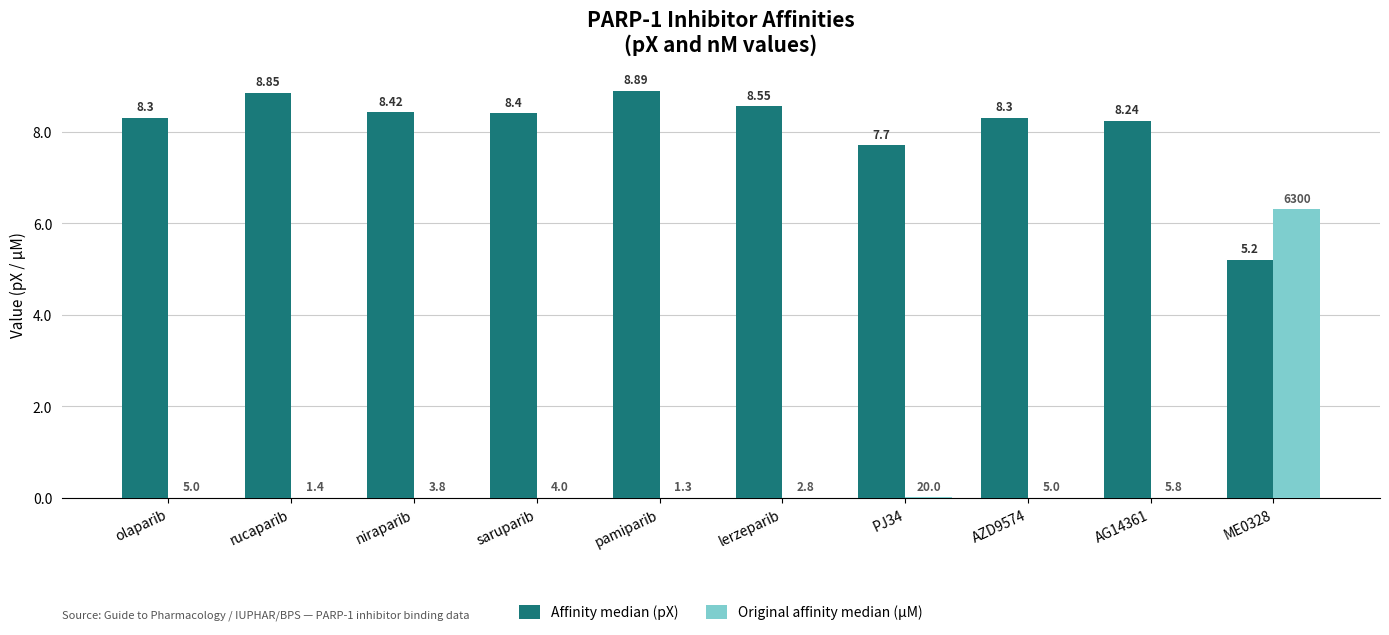

Which series has the largest total across all categories?

Affinity median (pX)